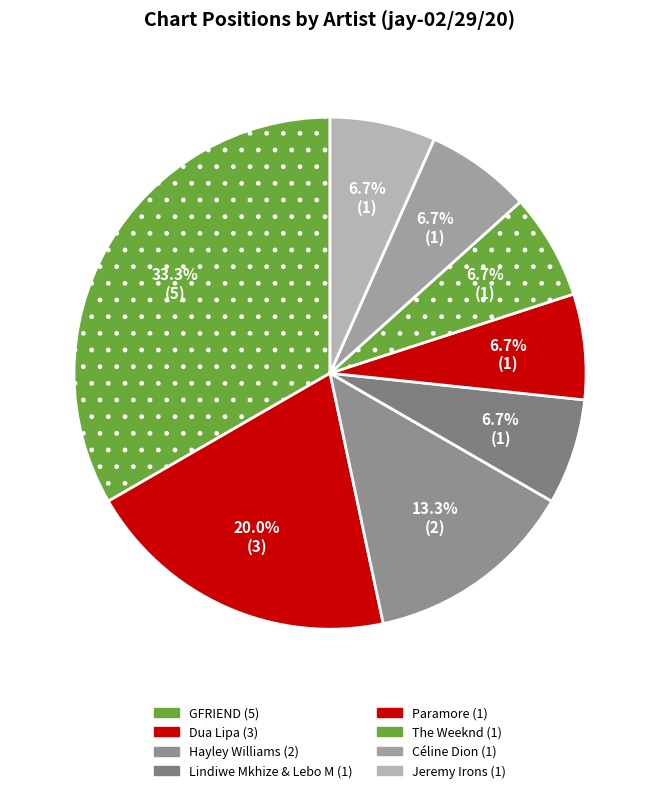

How many segments does this pie chart have?

8